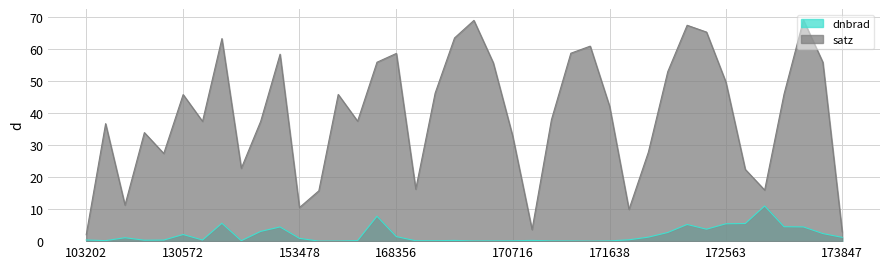

Which has a higher value, 172930 or 131476?

172930